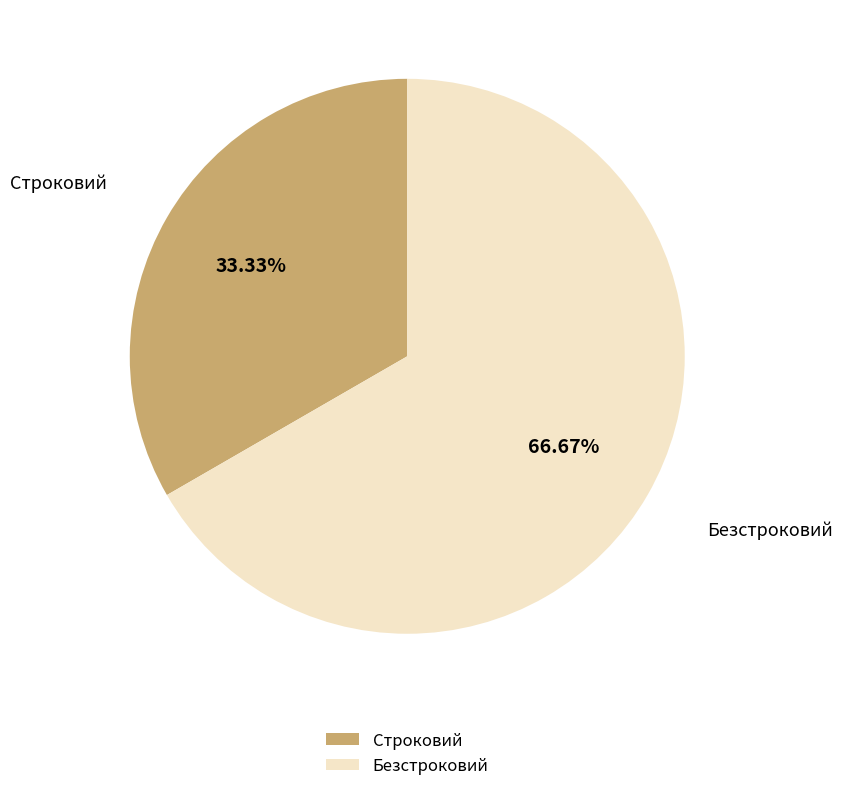

The Безстроковий slice represents 77% of the pie. True or false?

False